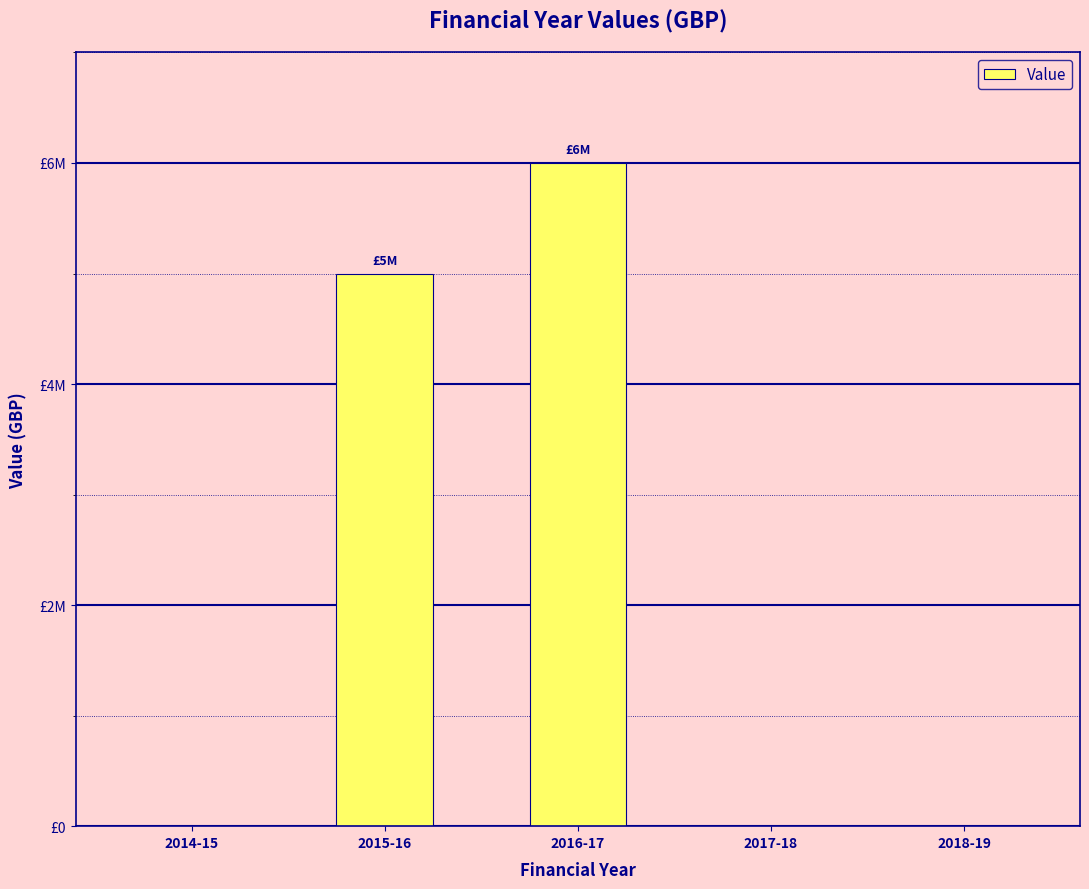

Which category has the lowest value across all series?

2014-15